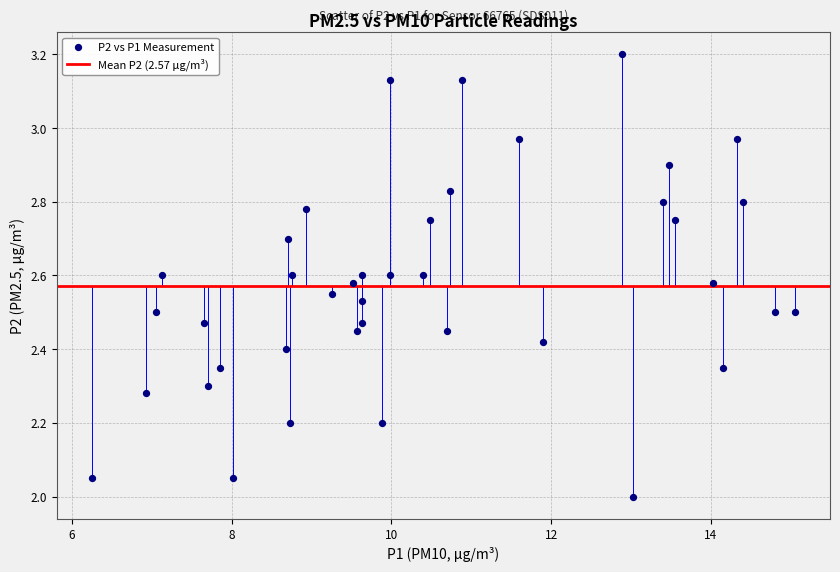

What is the range of Y values (max minus min)?

1.2